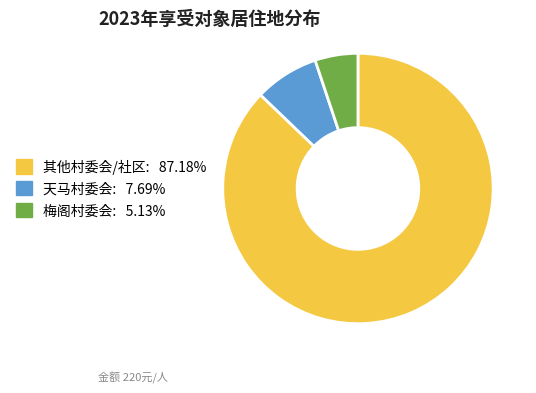

Is there any slice that represents more than half of the pie?

Yes